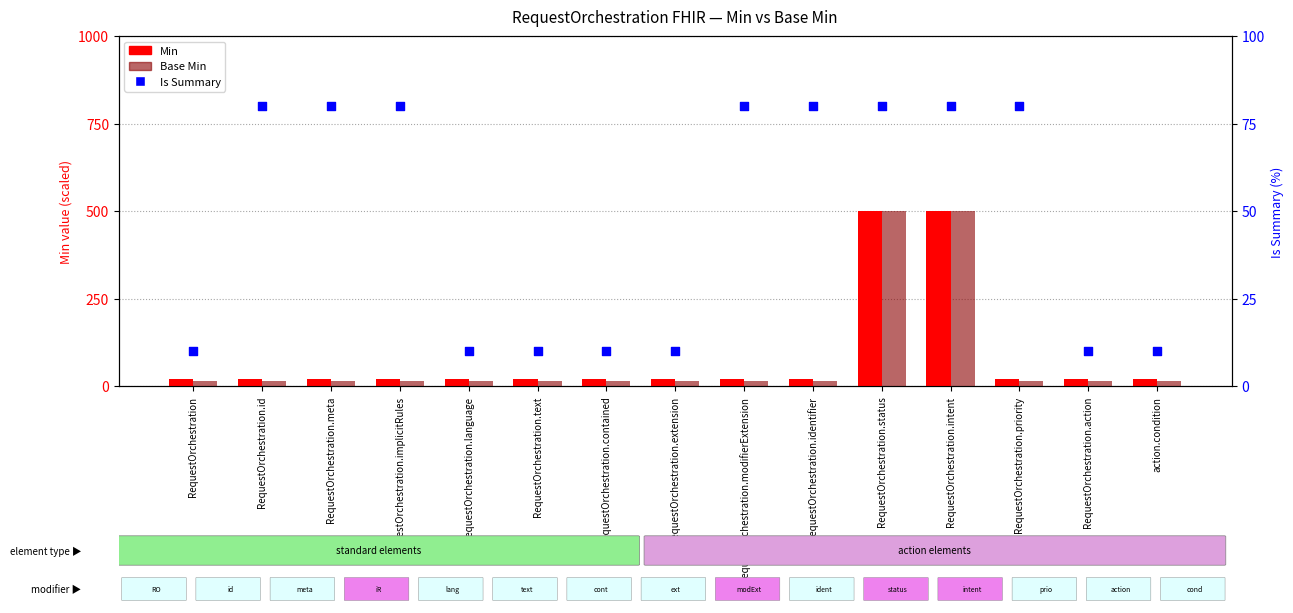

What are all the series names shown in the legend?

Min, Base Min, Is Summary